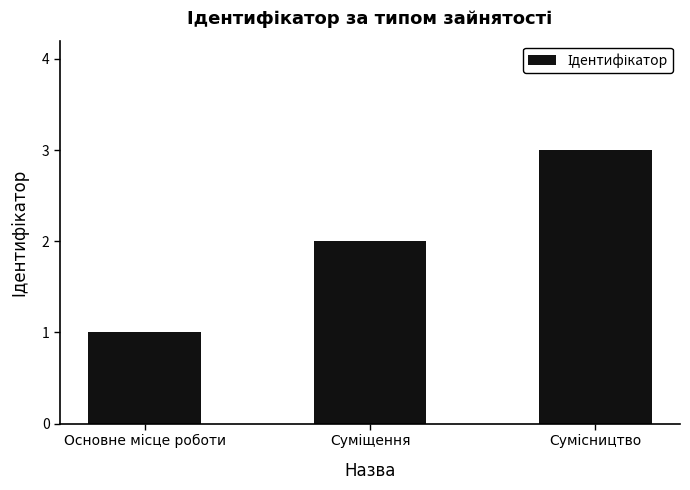

What is the maximum value shown in the chart?

3